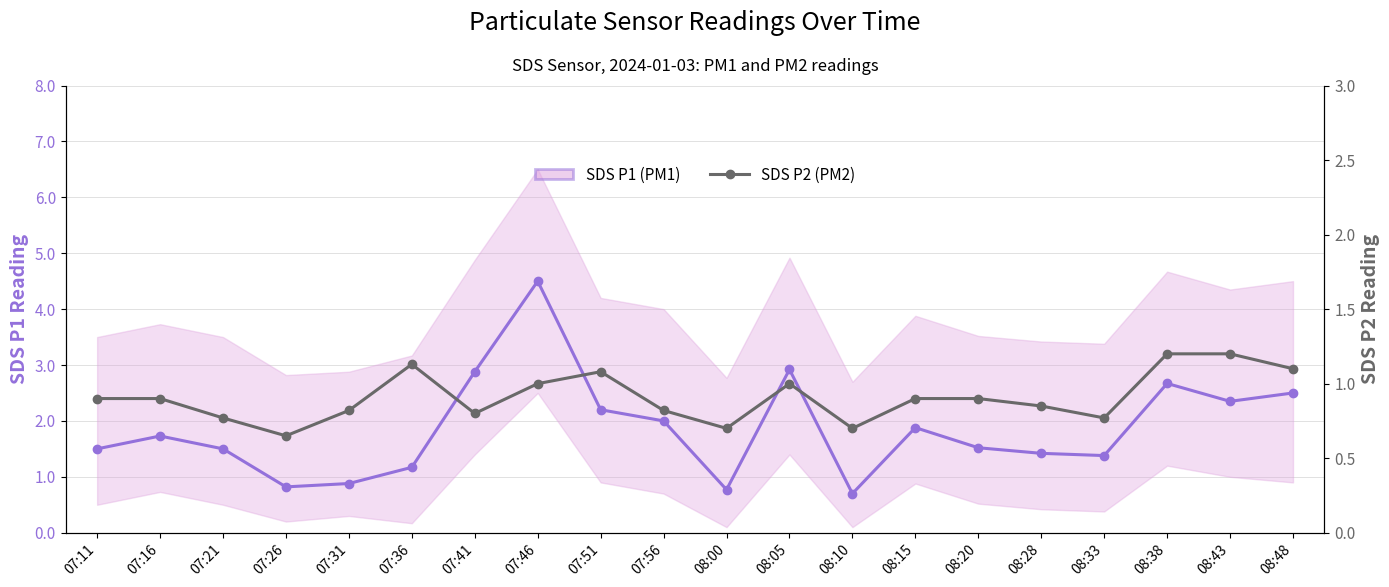

True or false: SDS P2 (PM2) and SDS P1 (PM1) intersect in this chart.

False